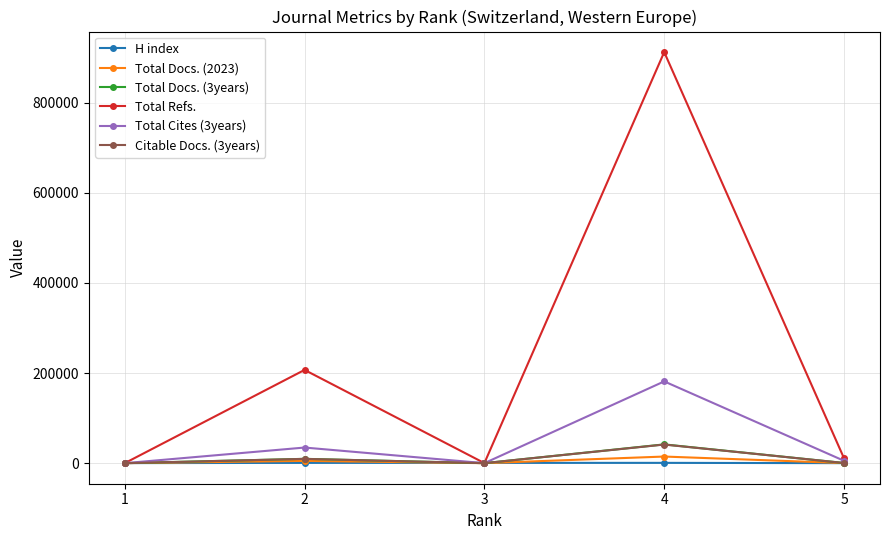

Which series has the largest total across all categories?

Total Refs.